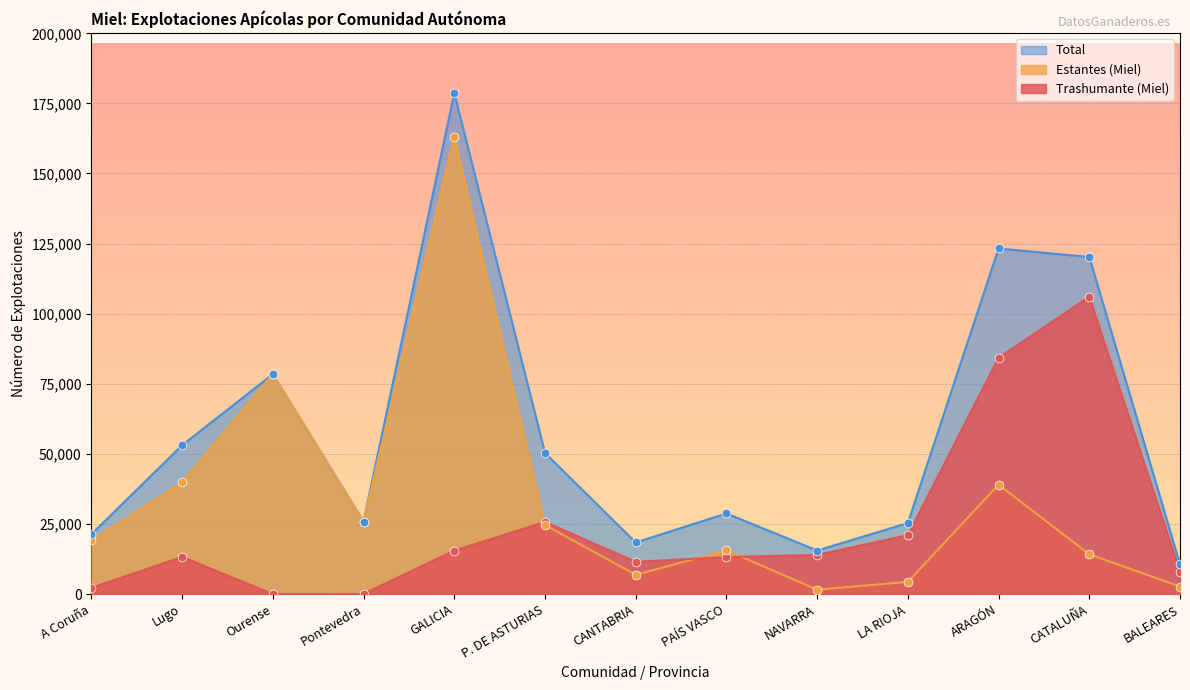

What is the total value across all series at NAVARRA?

31040